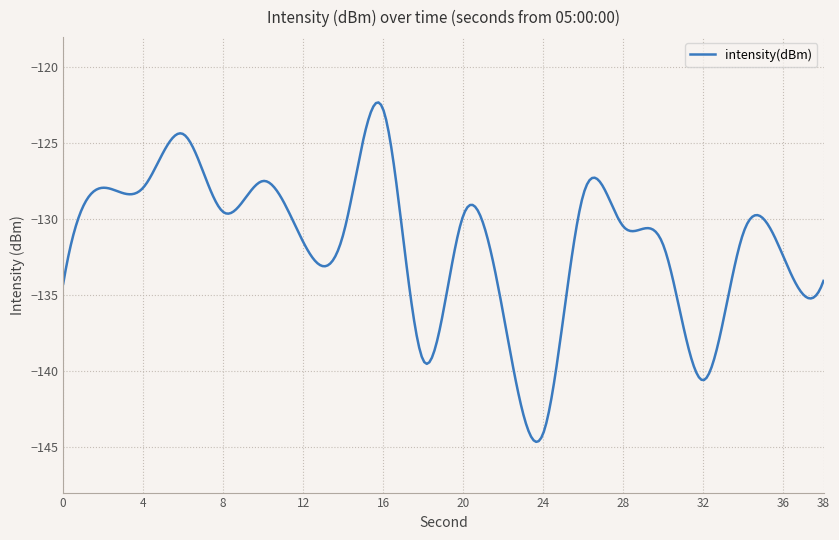

What is the difference between the maximum and minimum values?

22.4